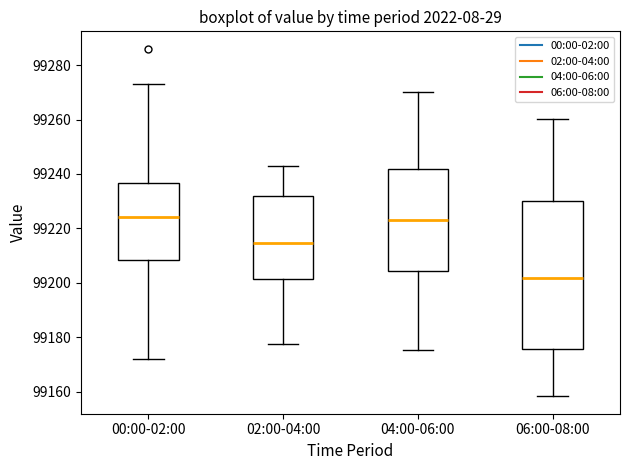

Comparing the boxes themselves (not the whiskers), which one is the tallest?

06:00-08:00